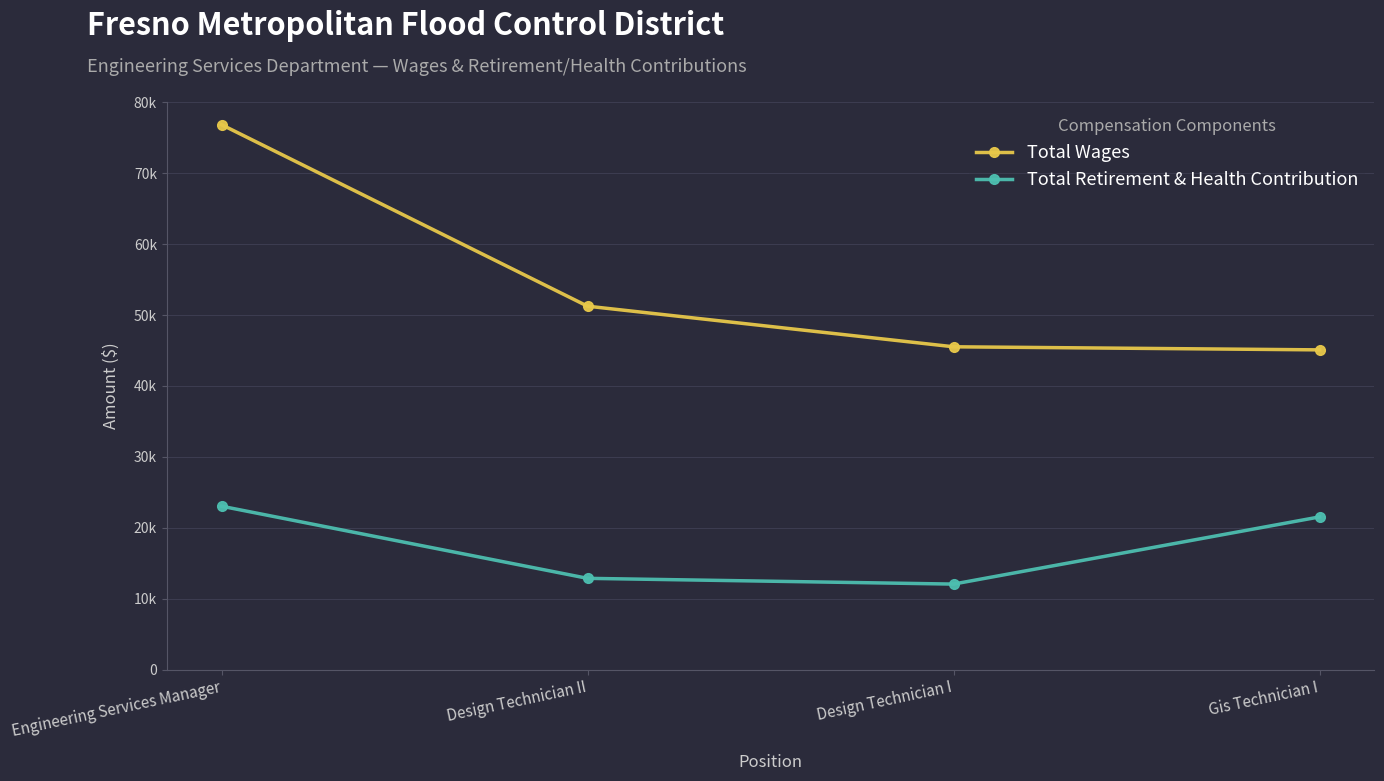

What are all the series names shown in the legend?

Total Wages, Total Retirement & Health Contribution